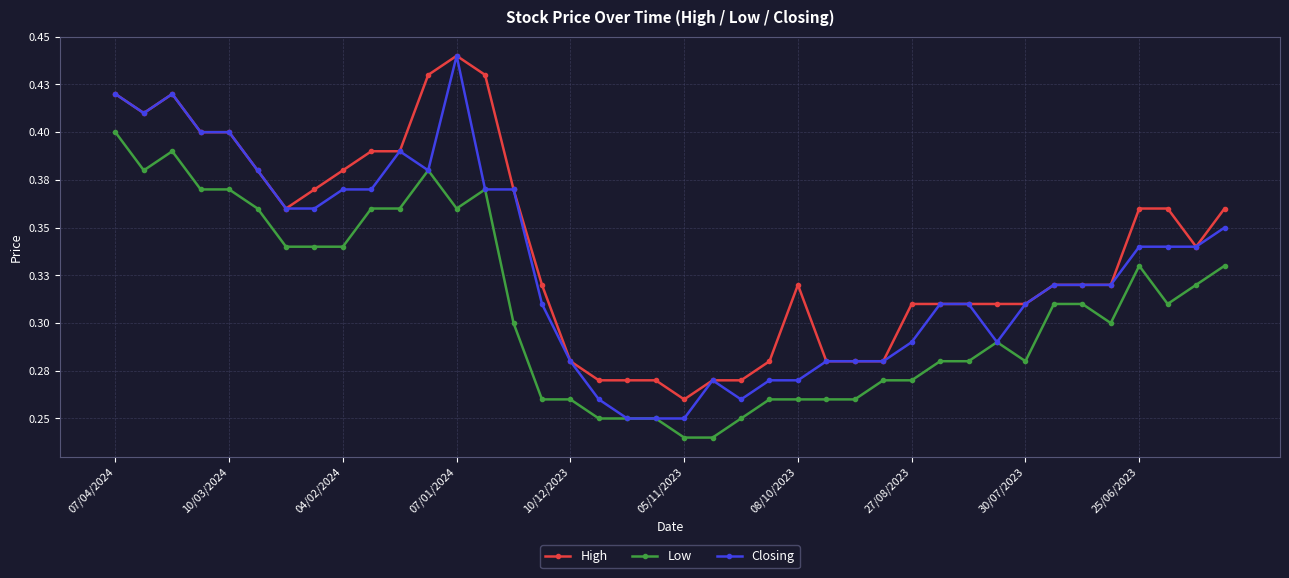

True or false: Low and High intersect in this chart.

False